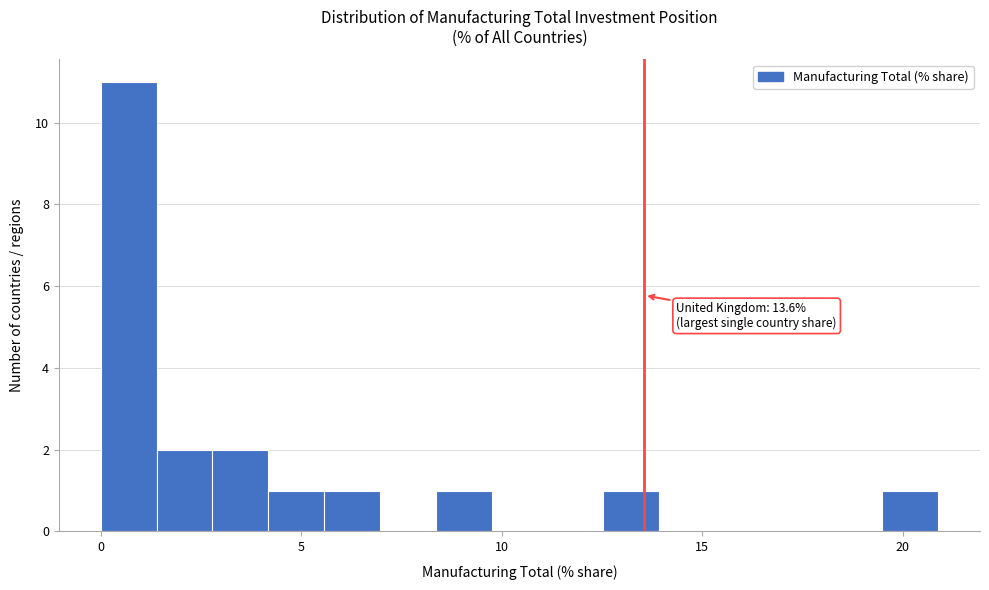

Around what value on the x-axis is the tallest bar? Give the approximate position of its centre, as read against the axis.

0.5